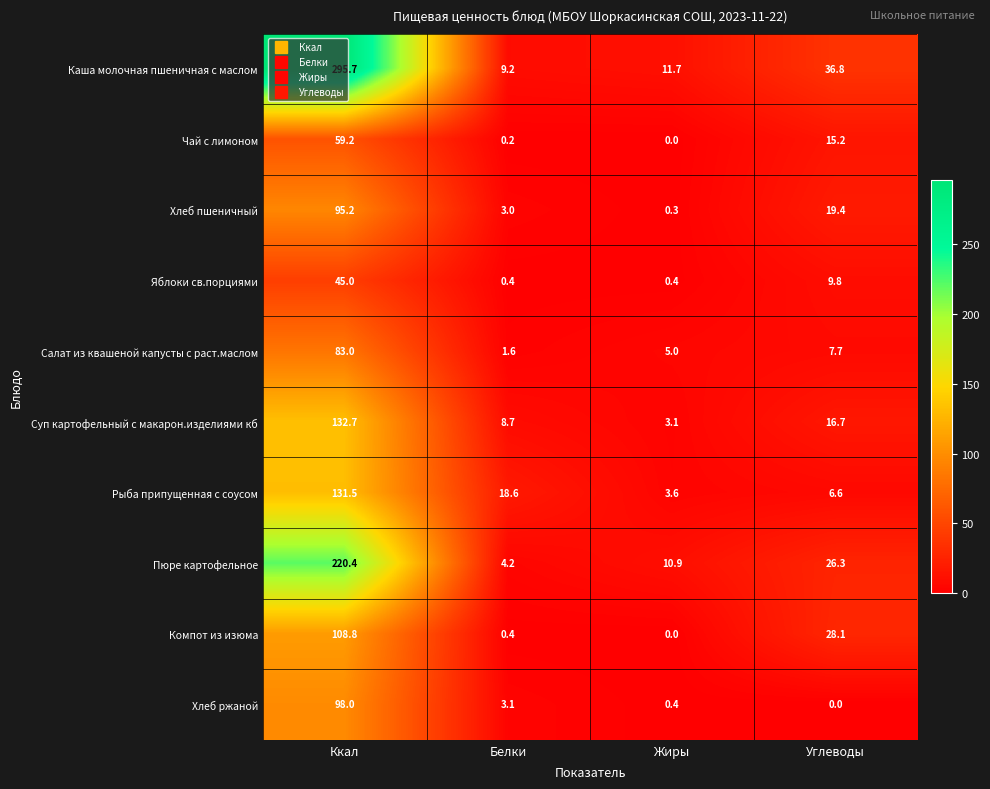

What is the spread (max minus min) of values at Жиры?

11.7